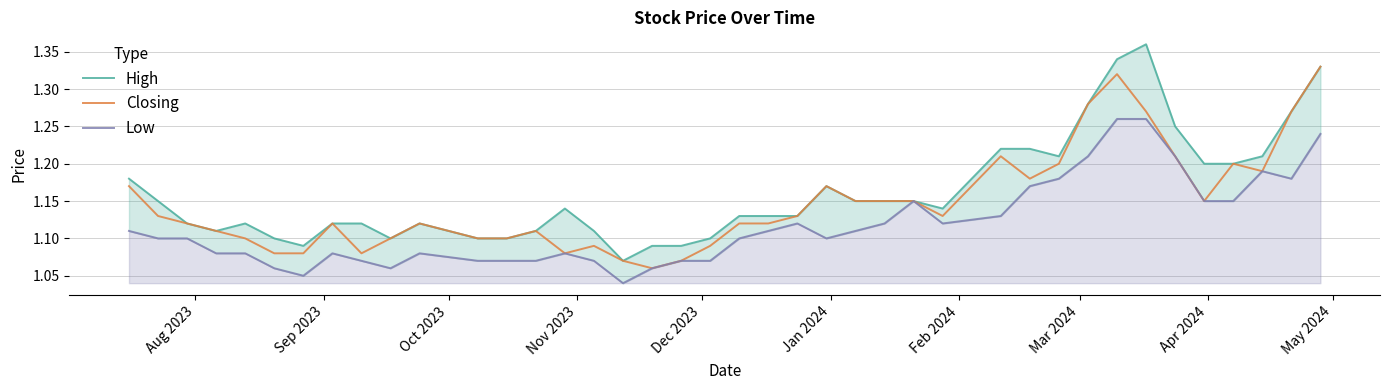

The Closing series shows 0.6 at 32. True or false?

False